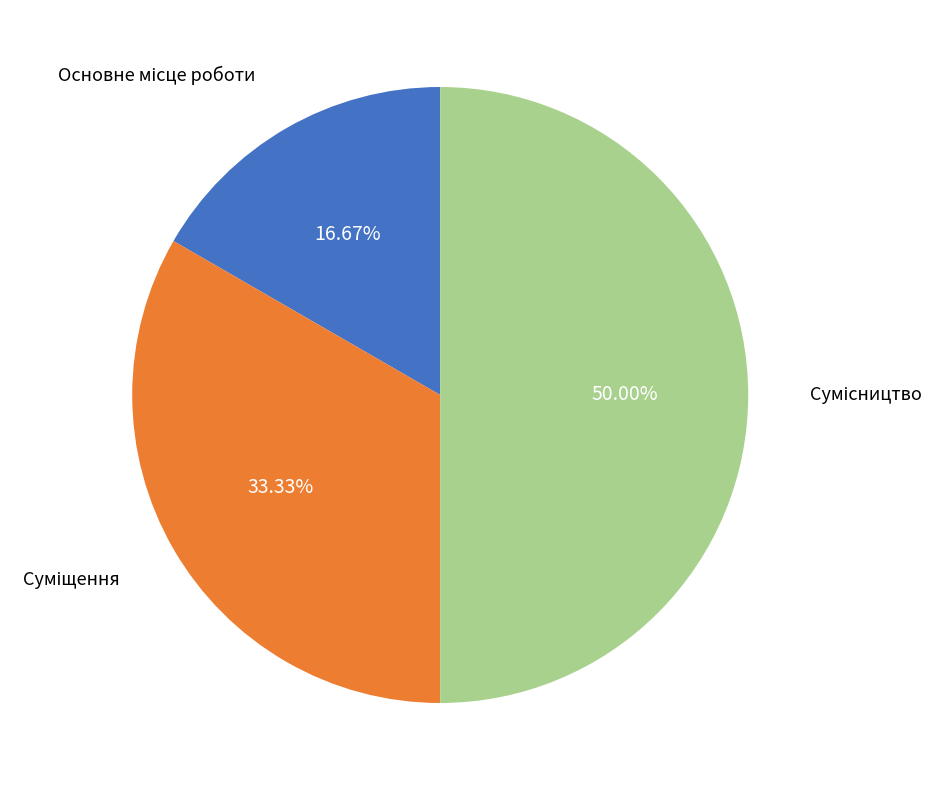

How many segments does this pie chart have?

3